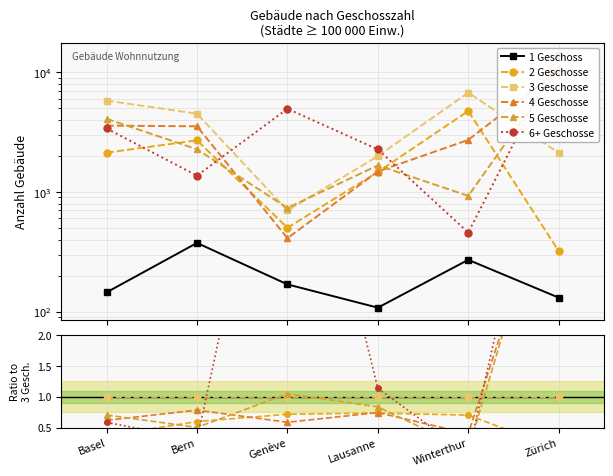

True or false: 2 Geschosse and 1 Geschoss intersect in this chart.

False